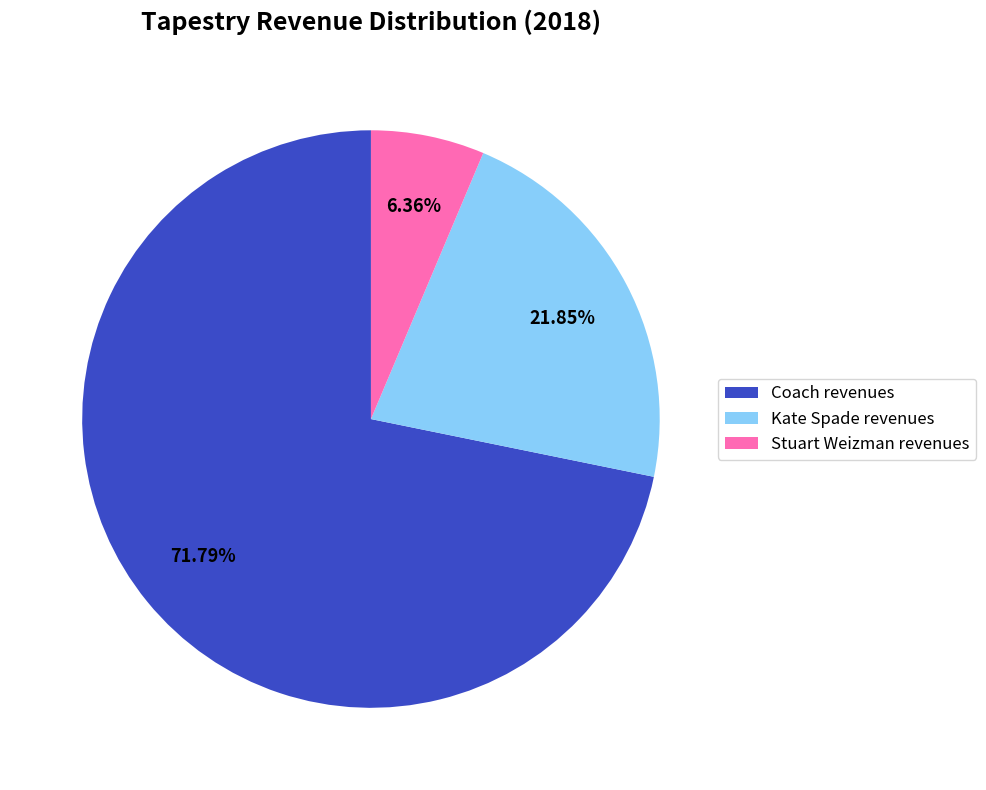

What is the largest slice in the pie chart?

Coach revenues